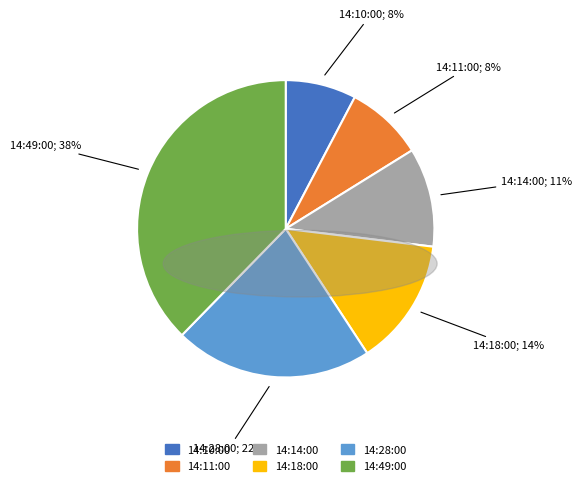

Is it true that 14:10:00 is 17% of the pie?

False